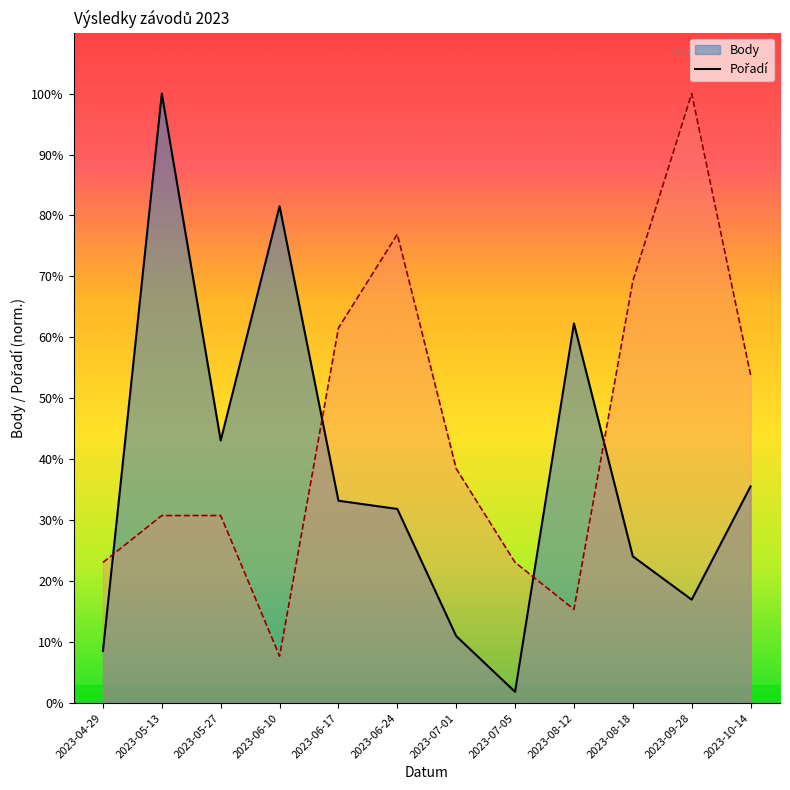

Where is Pořadí (line) nearest to the value 5384?

2023-10-14